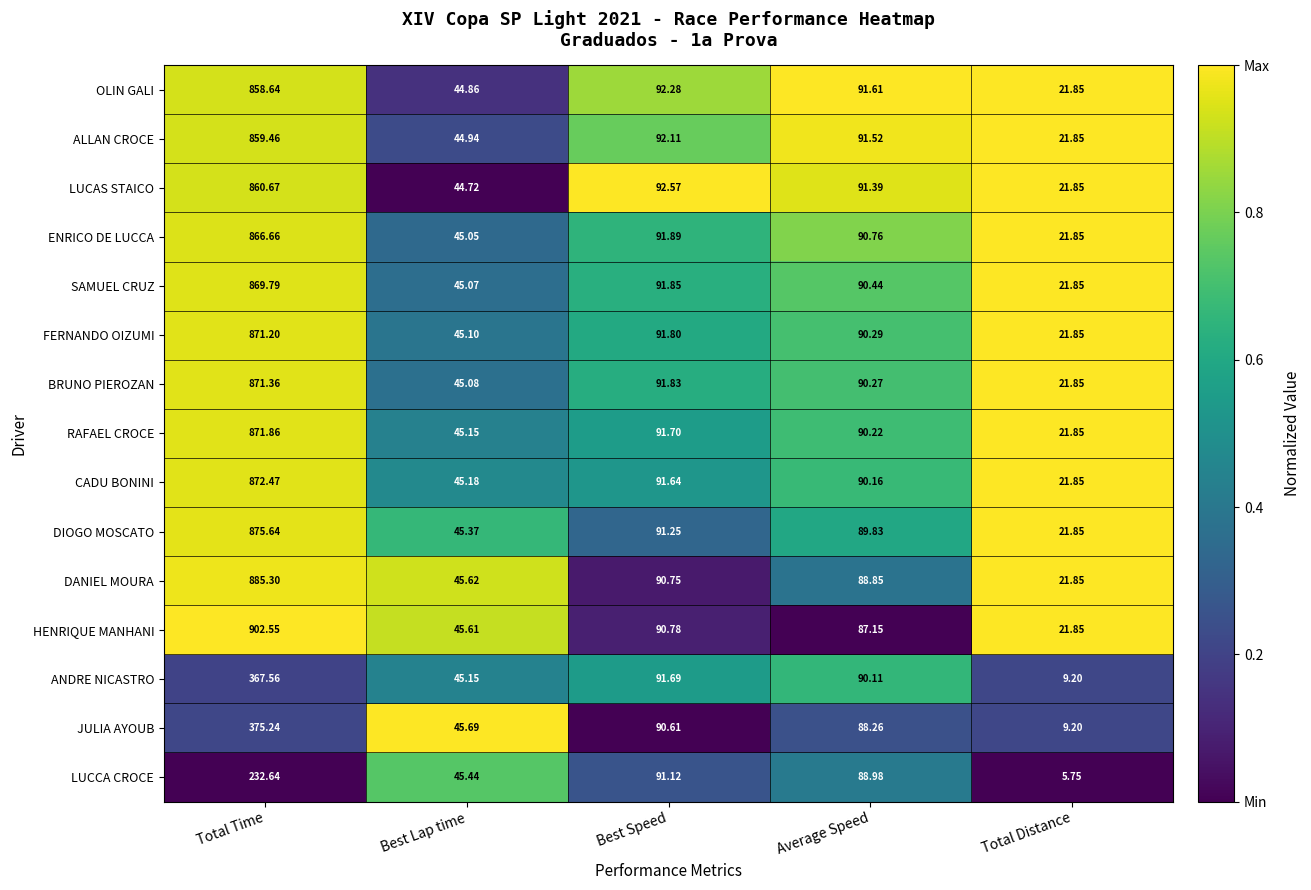

Between Total Time and Total Distance, which series saw the biggest shift?

HENRIQUE MANHANI